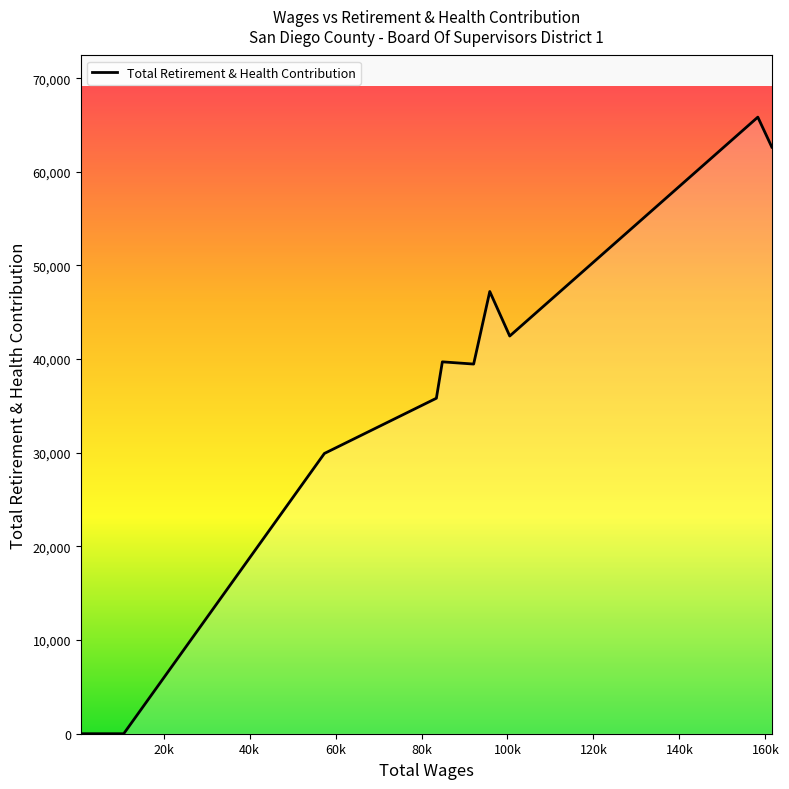

What is the difference between the maximum and minimum values?

65838